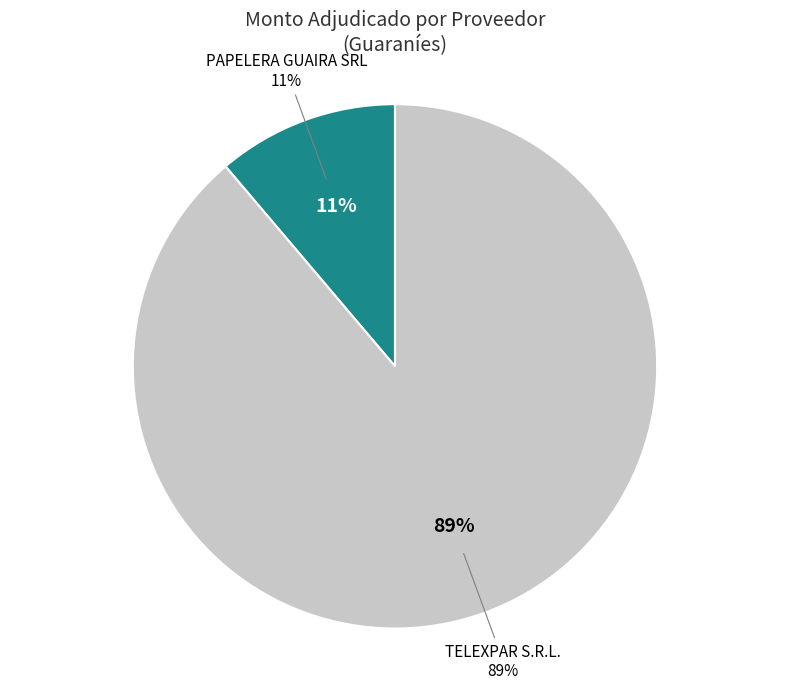

What percentage is the PAPELERA GUAIRA SRL slice, to the nearest percent?

11%